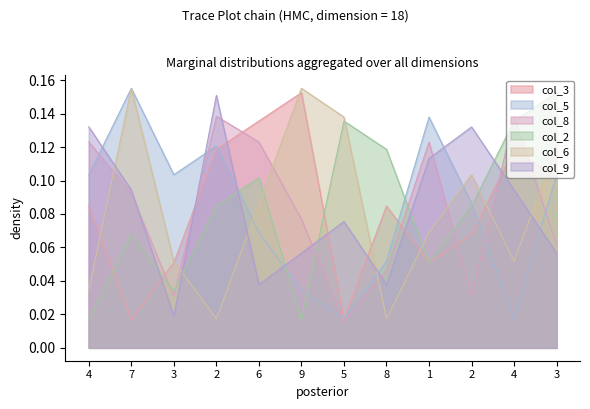

True or false: col_9 and col_2 intersect in this chart.

True